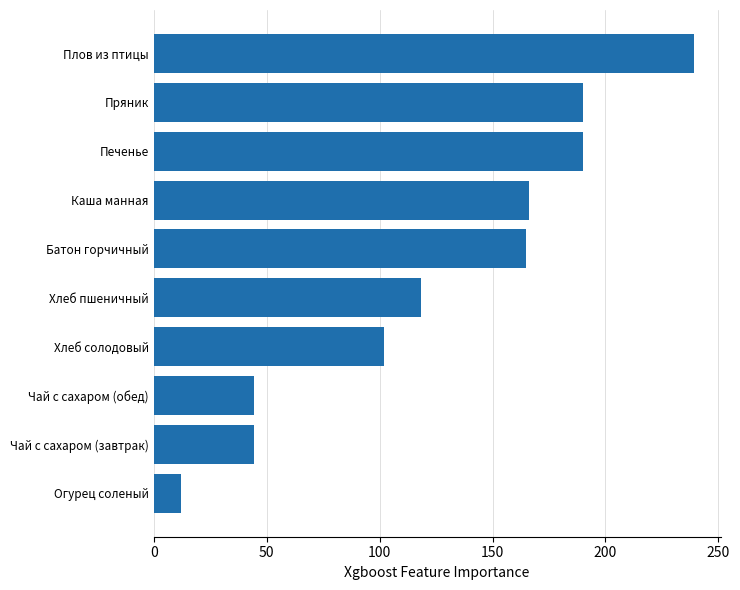

Which label corresponds to the smallest value in the chart?

Огурец соленый